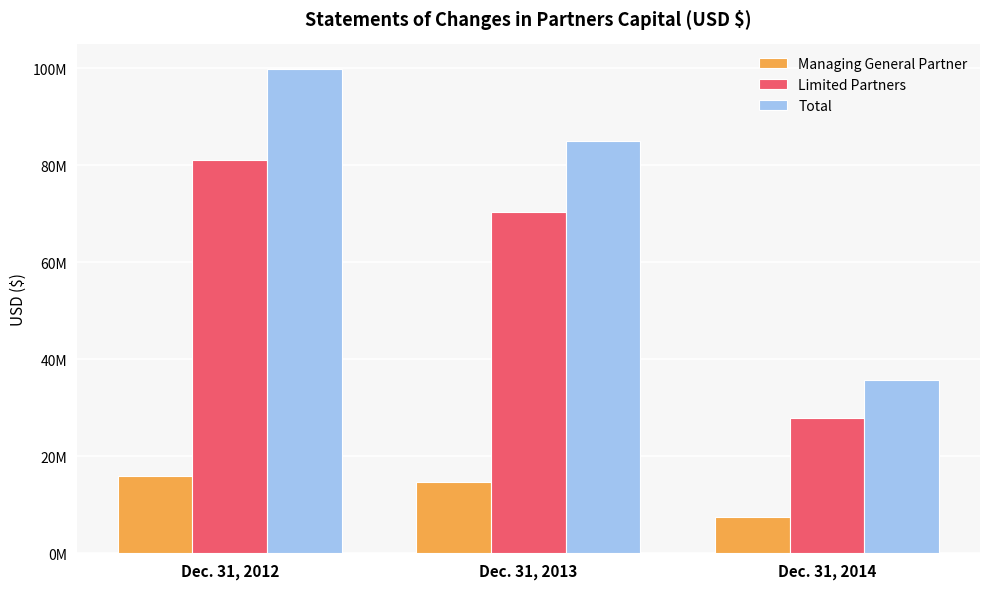

At which label is Total closest to 67747800?

Dec. 31, 2013